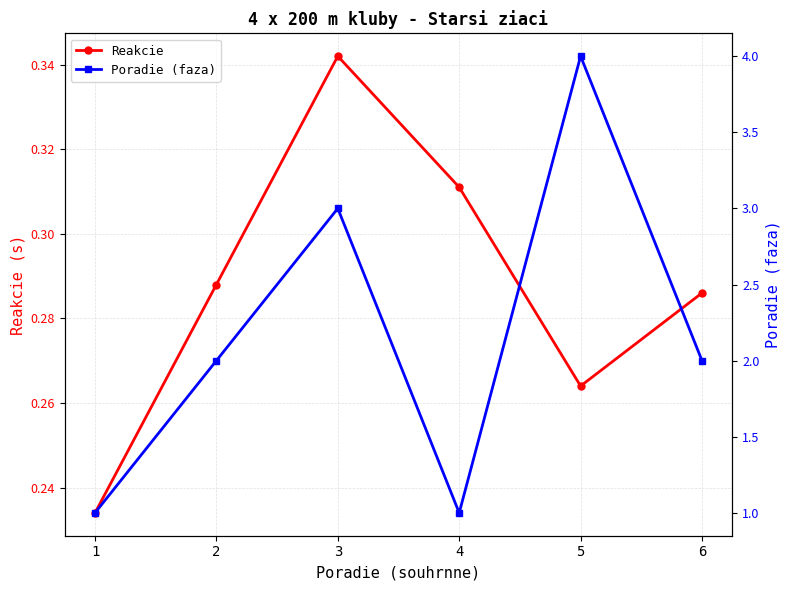

What is the lowest value of the Reakcie series?

0.2